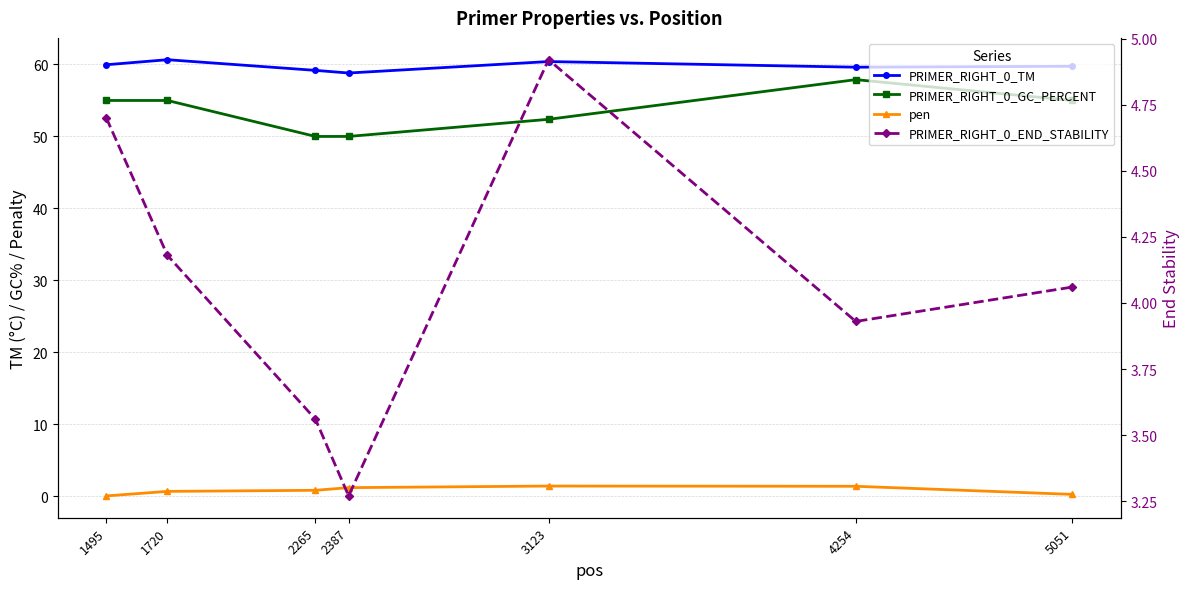

True or false: PRIMER_RIGHT_0_GC_PERCENT has a value of 55.0 at 5051.

True